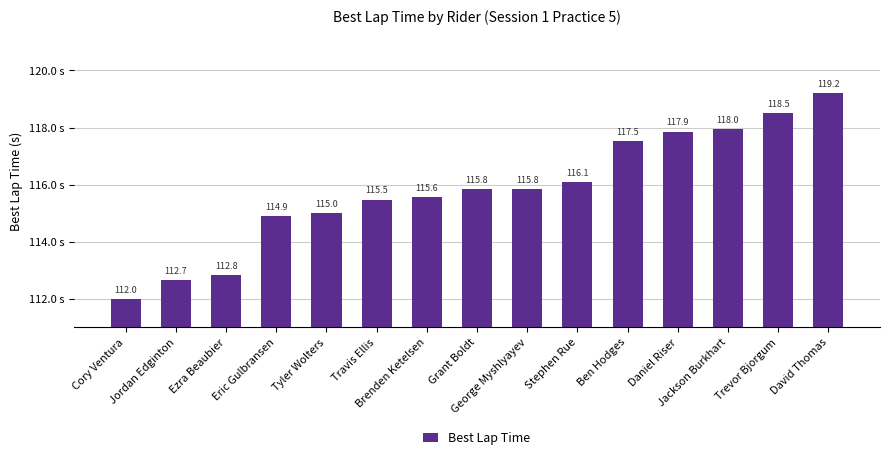

How many data points are above 115?

10